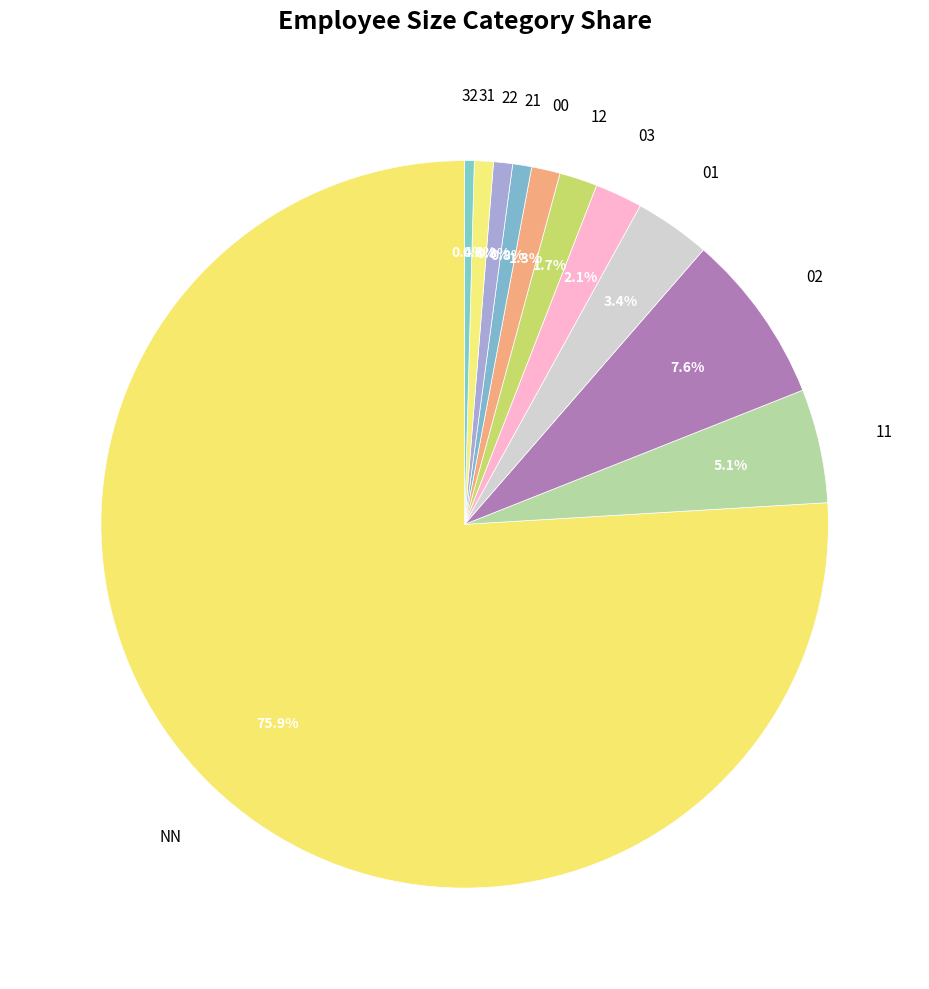

Count the number of slices in the pie.

11